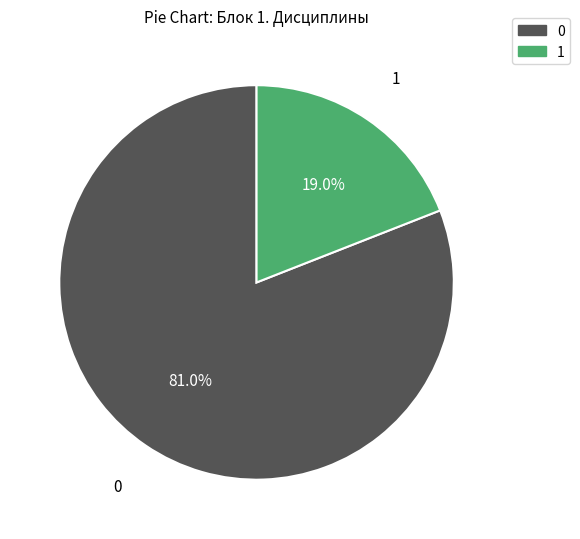

Is there a majority slice in this chart?

Yes